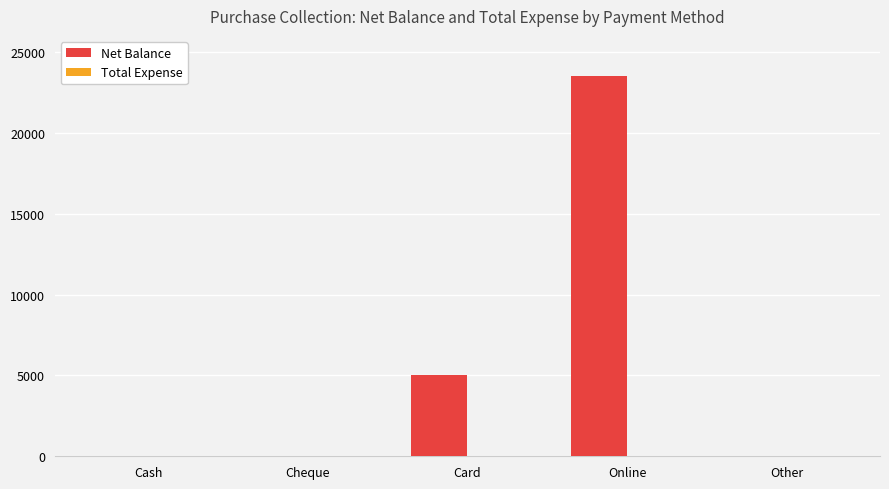

What is the change in value from Cash to Card?

+5000